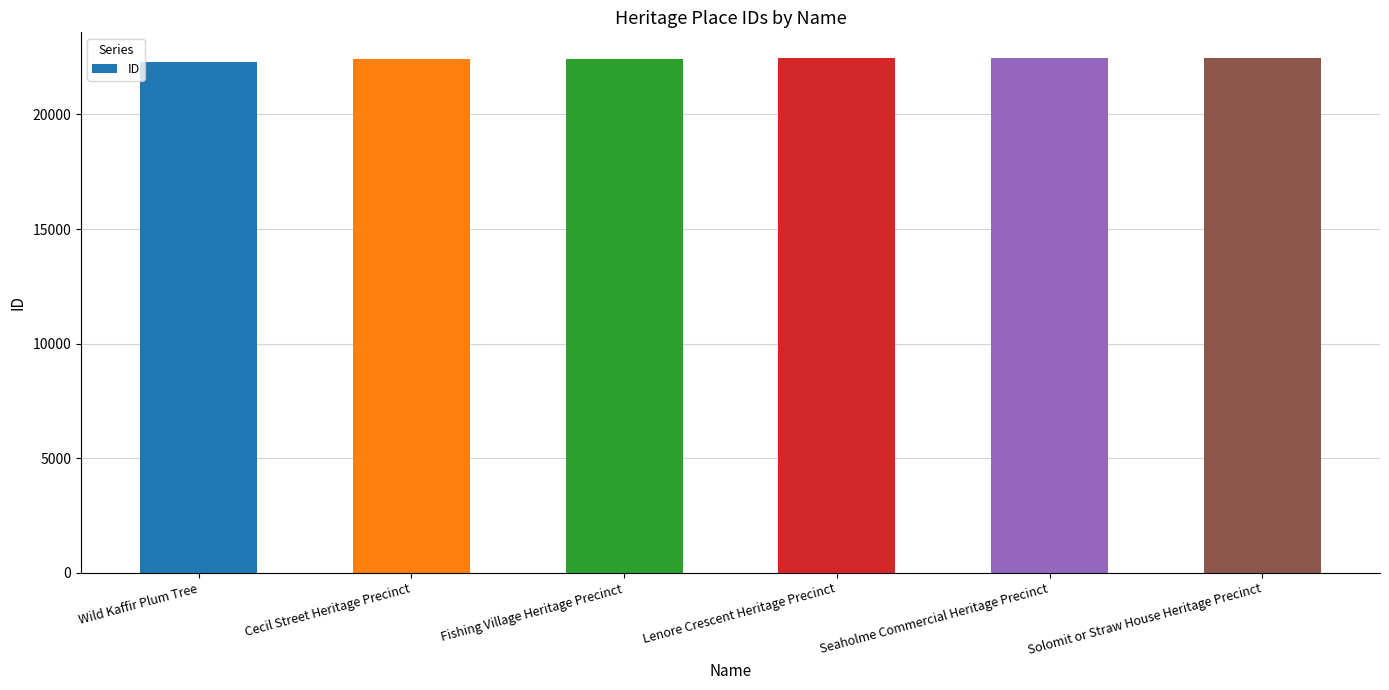

What is the minimum value shown in the chart?

22290